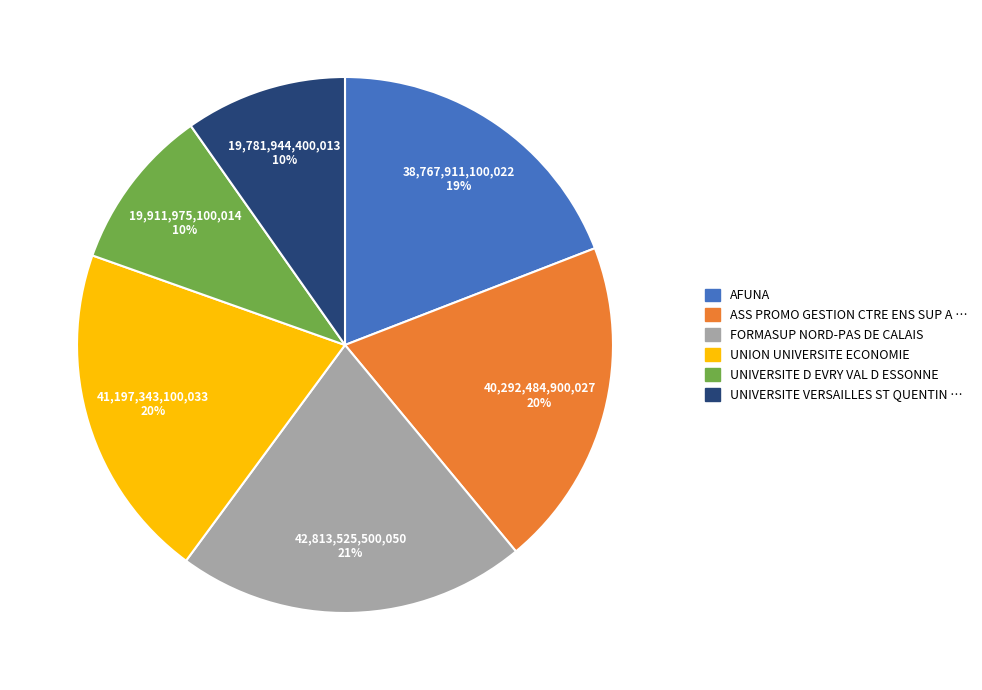

To the nearest percent, what is the average slice percentage?

17%